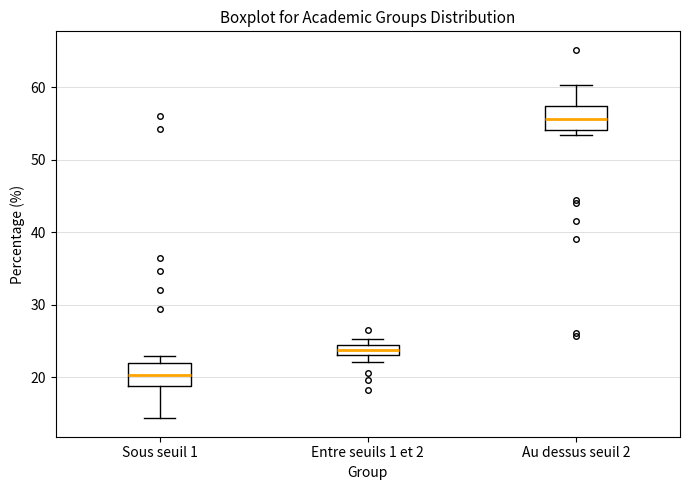

Where is the upper edge of the box for Sous seuil 1 on the y-axis? The values are not printed on the chart, so give them approximately, as read against the axis.

22